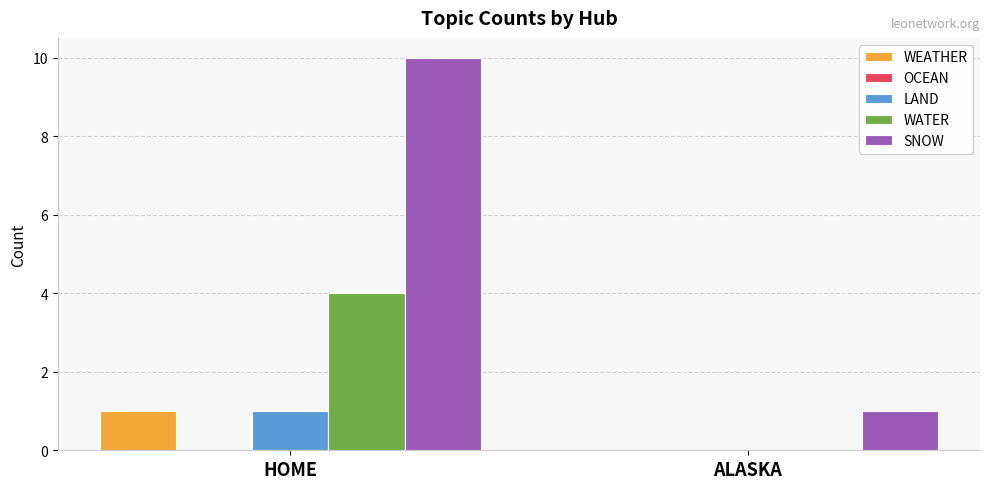

How many distinct data groups are displayed?

4